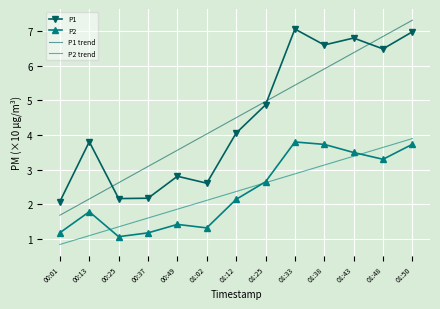

True or false: P2 trend and P1 intersect in this chart.

False